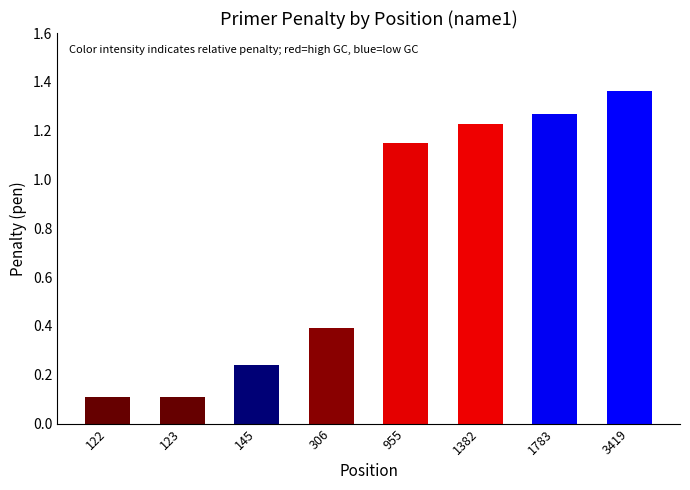

What is the sum of all values?

5.9